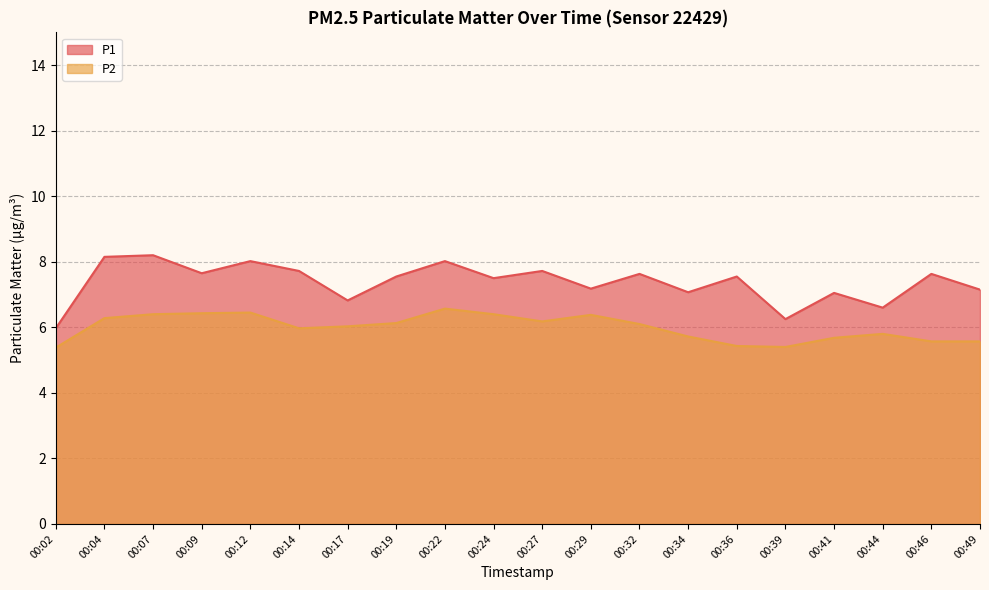

How many series are shown in this chart?

2